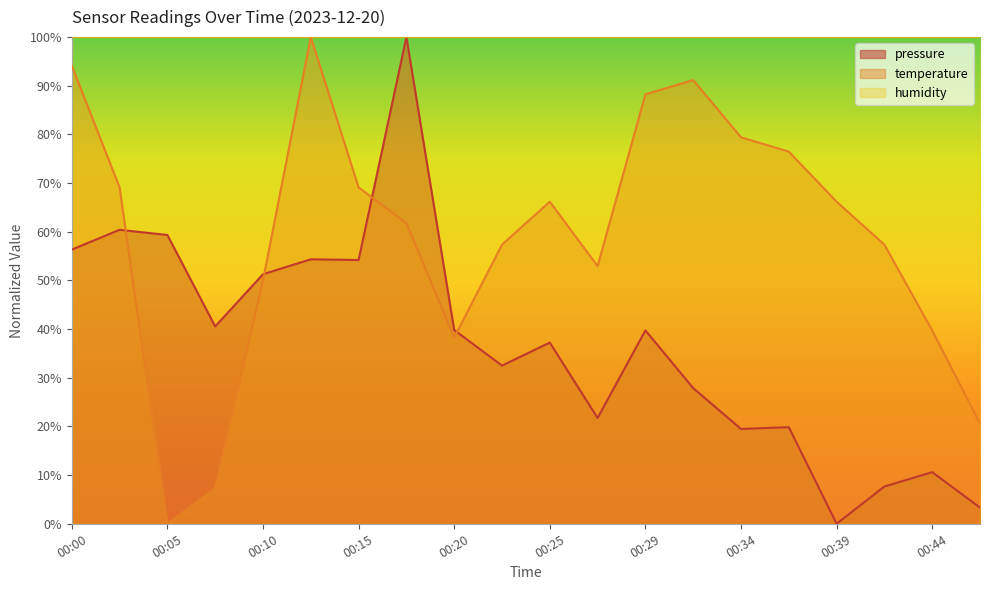

What are all the series names shown in the legend?

pressure, temperature, humidity